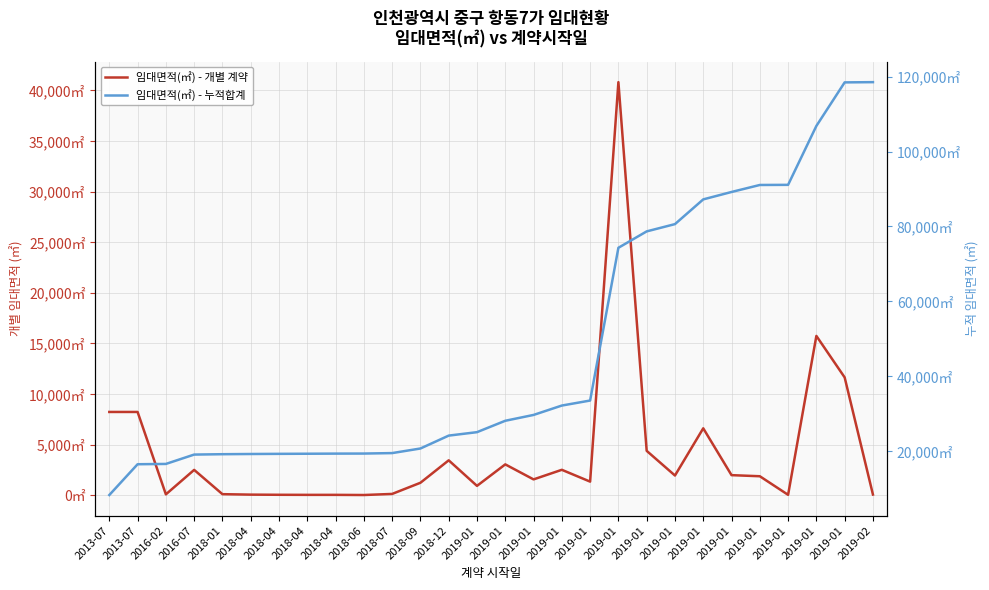

Count the number of data series in this chart.

2